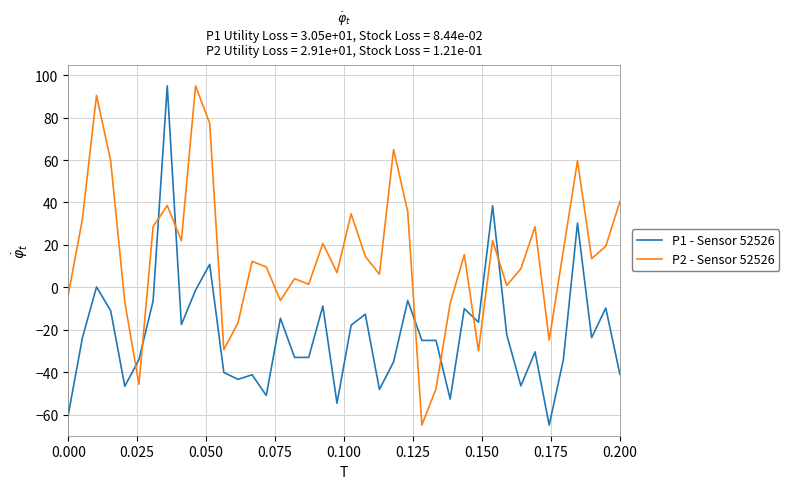

What is the difference between the maximum and minimum values in the P2 - Sensor 52526 series?

160.0